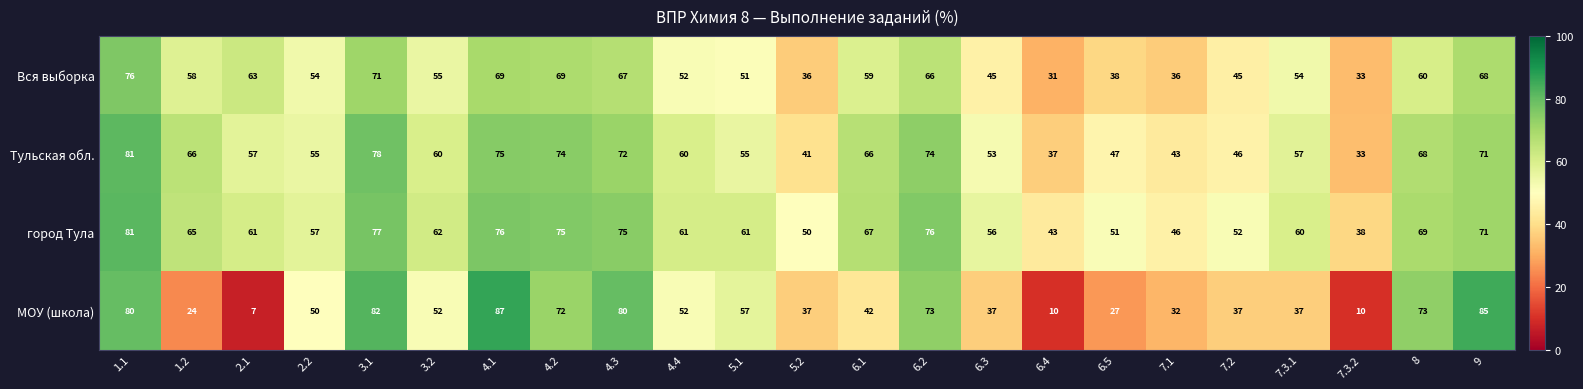

What is the greatest value displayed?

87